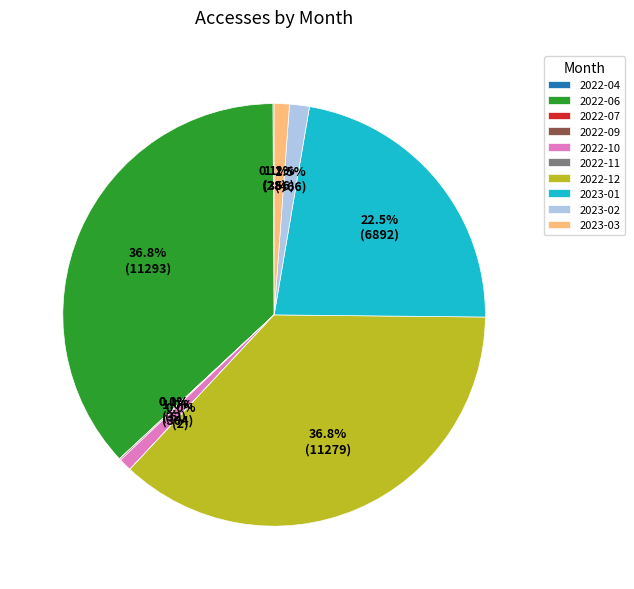

To the nearest percent, what is the difference between the largest and smallest slice percentages?

37%